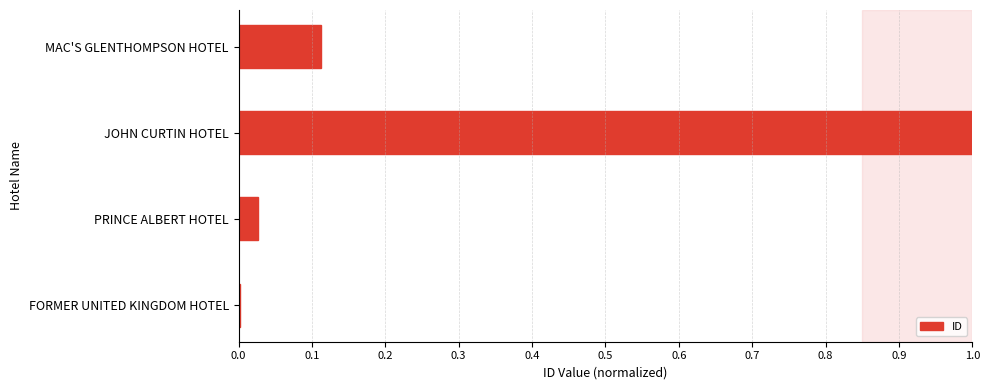

What is the greatest value displayed?

1.0